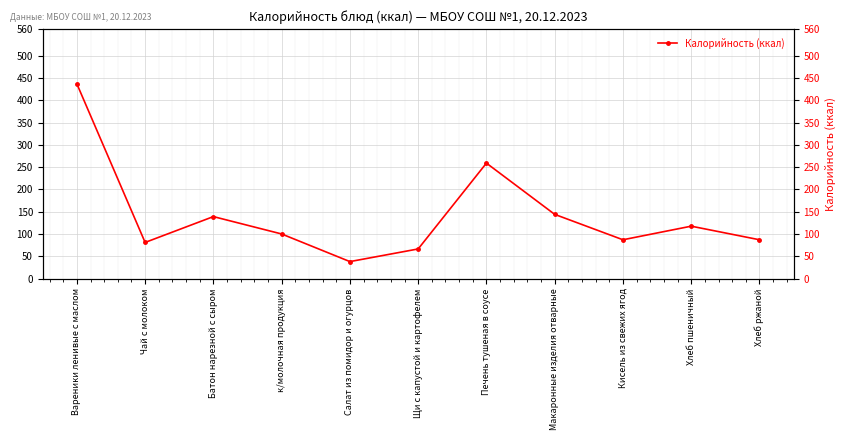

Does the chart display data point markers on the line(s)?

Yes